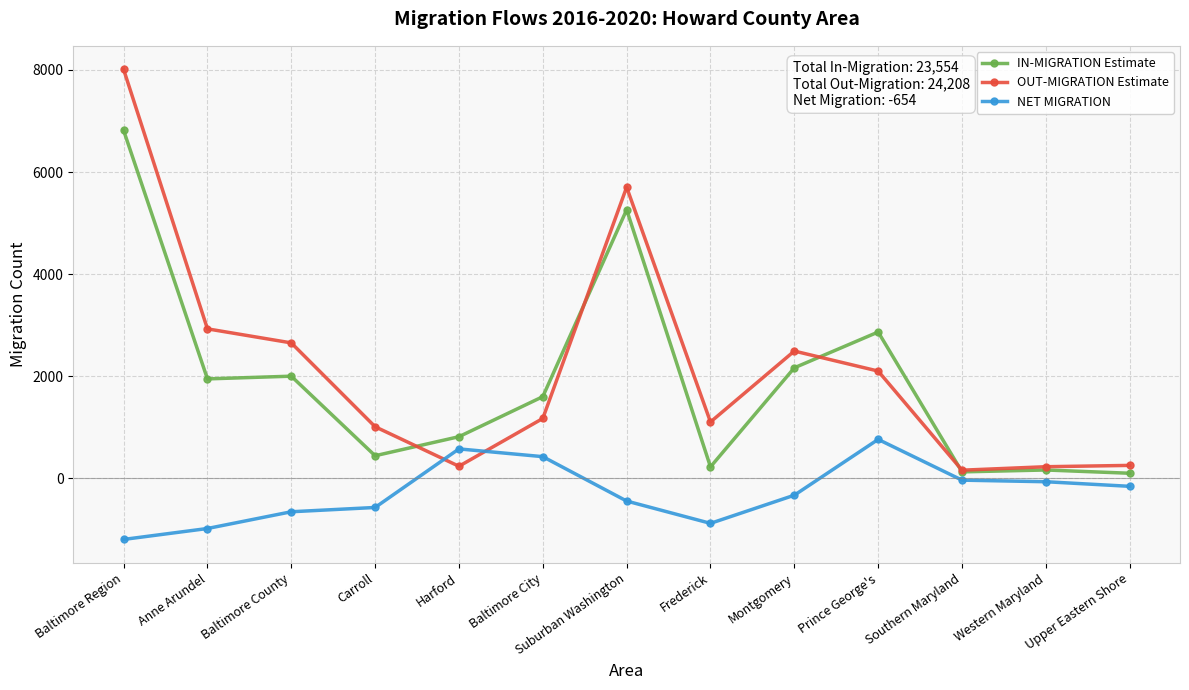

True or false: IN-MIGRATION Estimate and NET MIGRATION cross at least once.

False